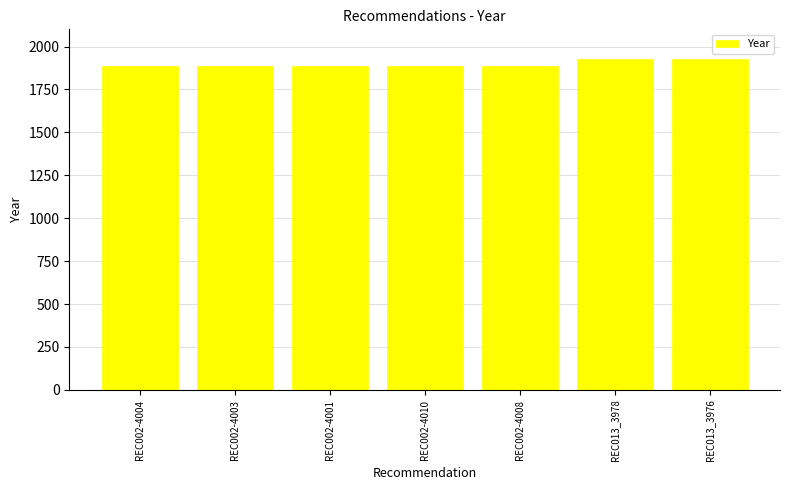

How many bars are there in total?

7